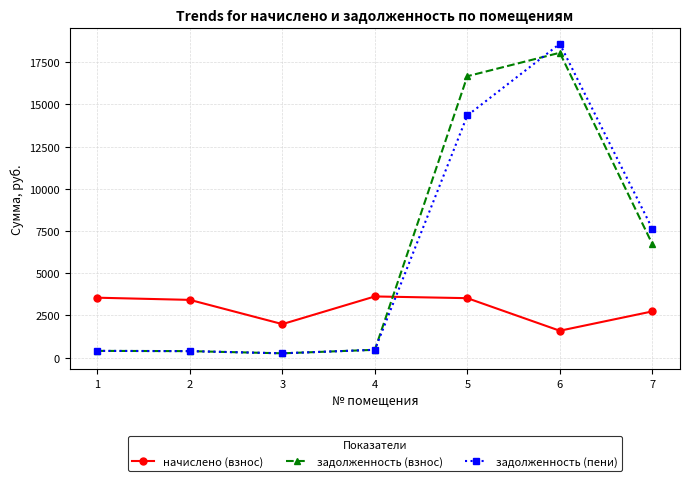

What is the difference between the second highest and minimum values in the задолженность (взнос) series?

16422.0